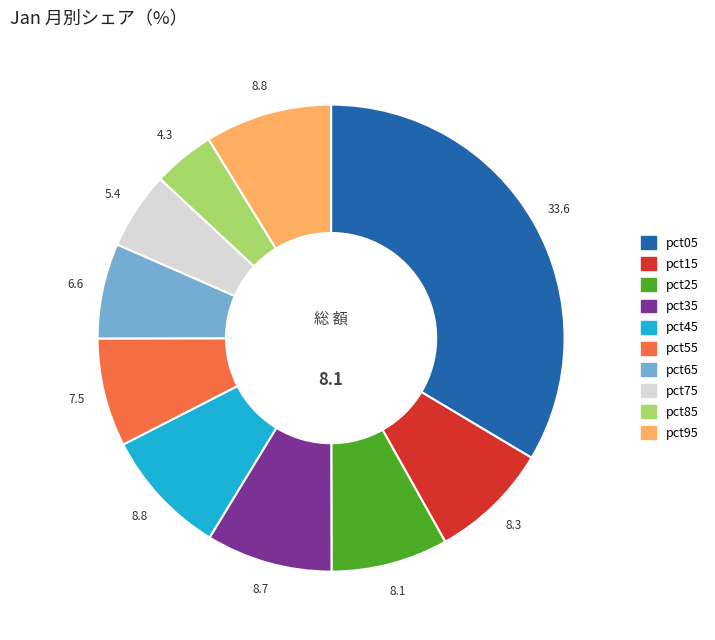

Does pct35 account for over 50% of the chart?

No